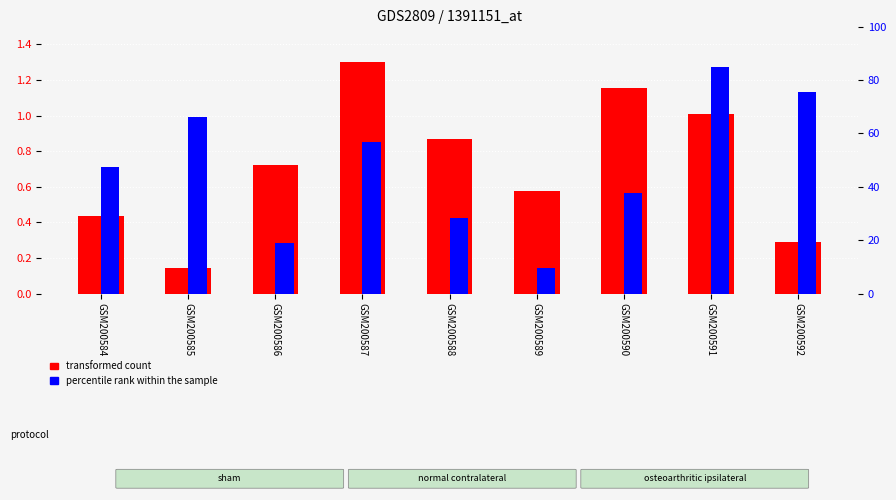

What is the approximate value of transformed count at GSM200591?

1.0